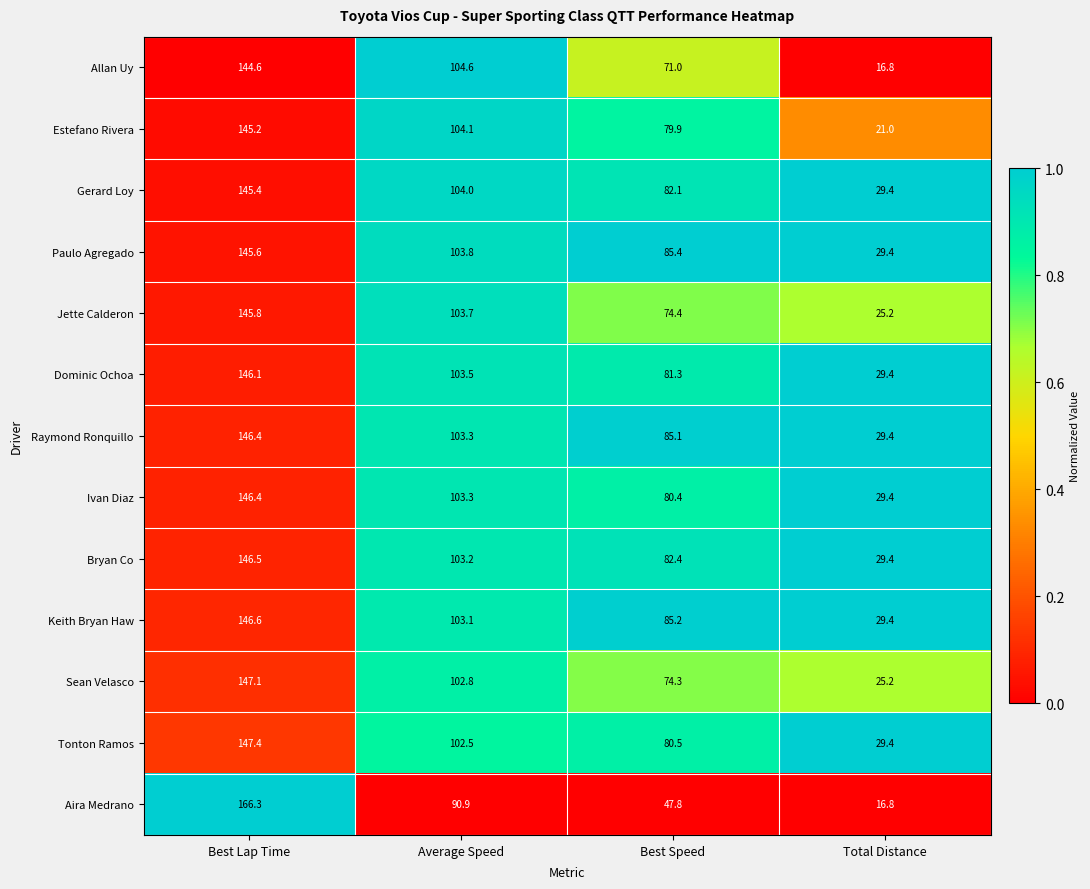

What is the total value across all series at Total Distance?

340.2